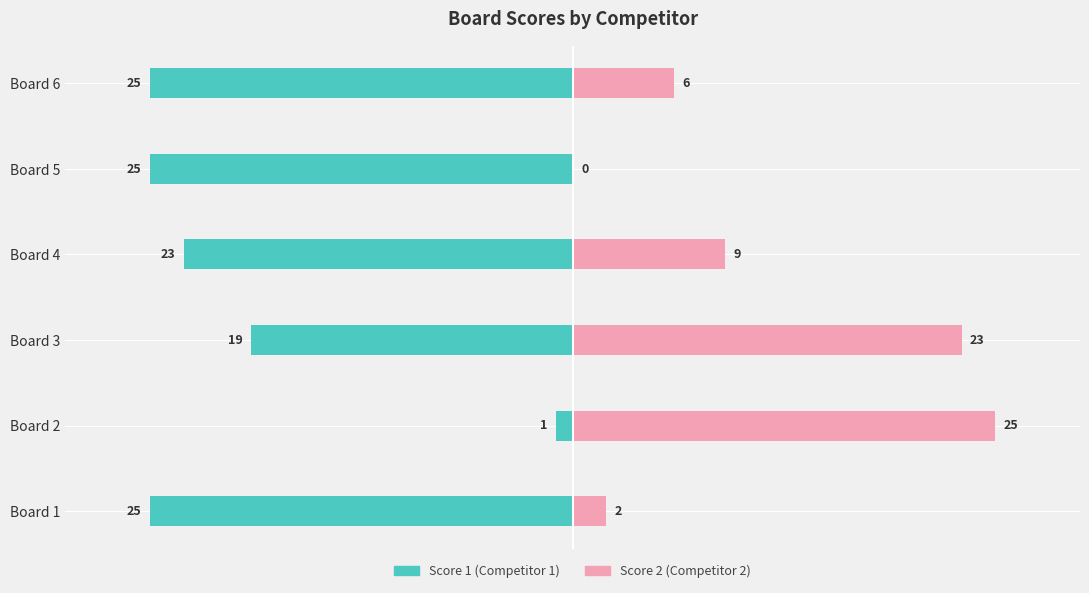

What is the value of the Score 2 (Competitor 2) bar at the 2nd from the left?

25